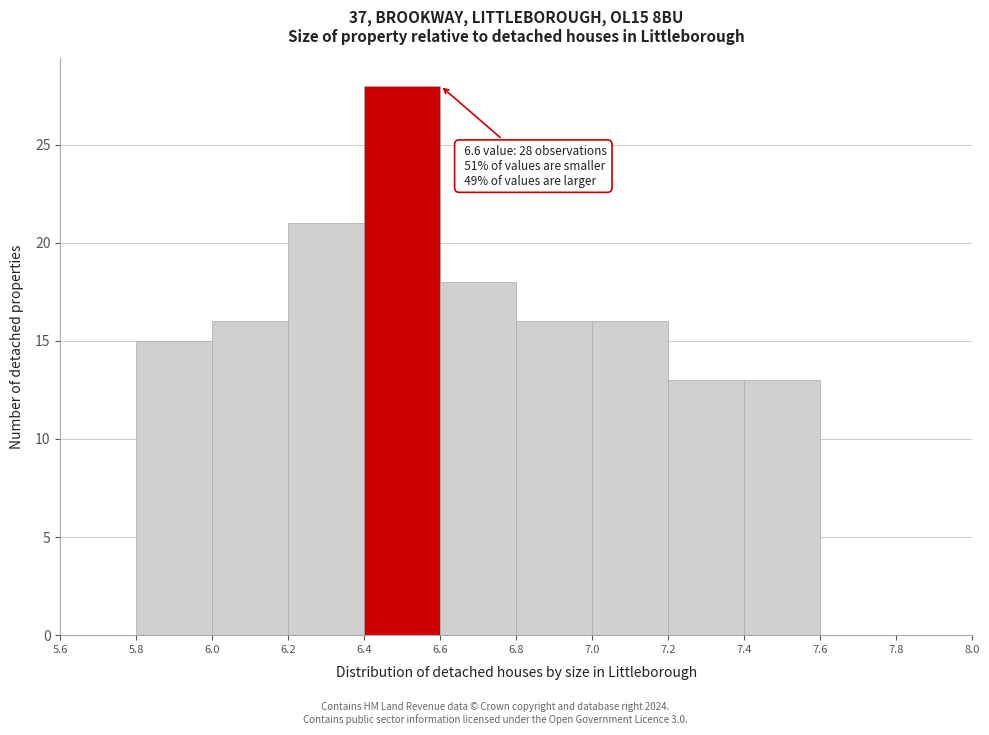

Over which range of the x-axis is the bar tallest?

6.4 to 6.6